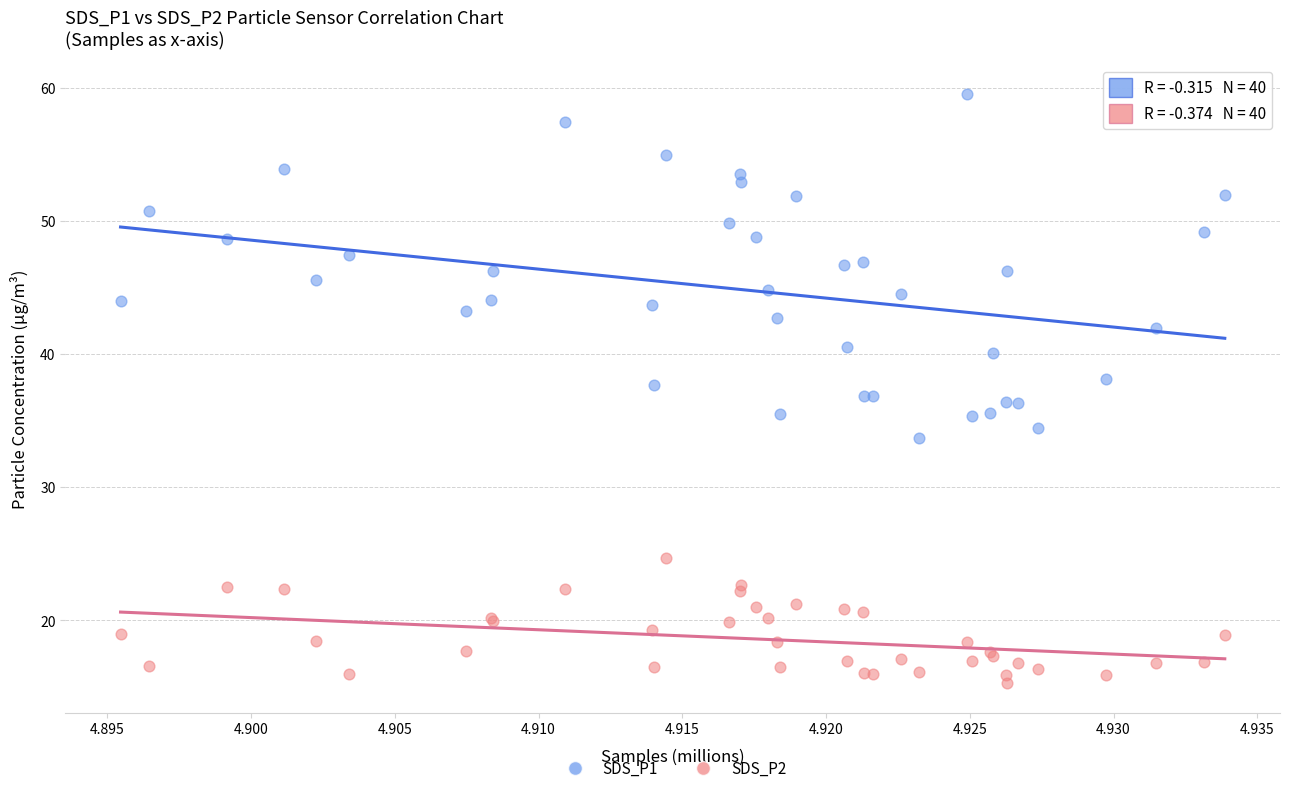

Which series contains the lowest Y value?

SDS_P2